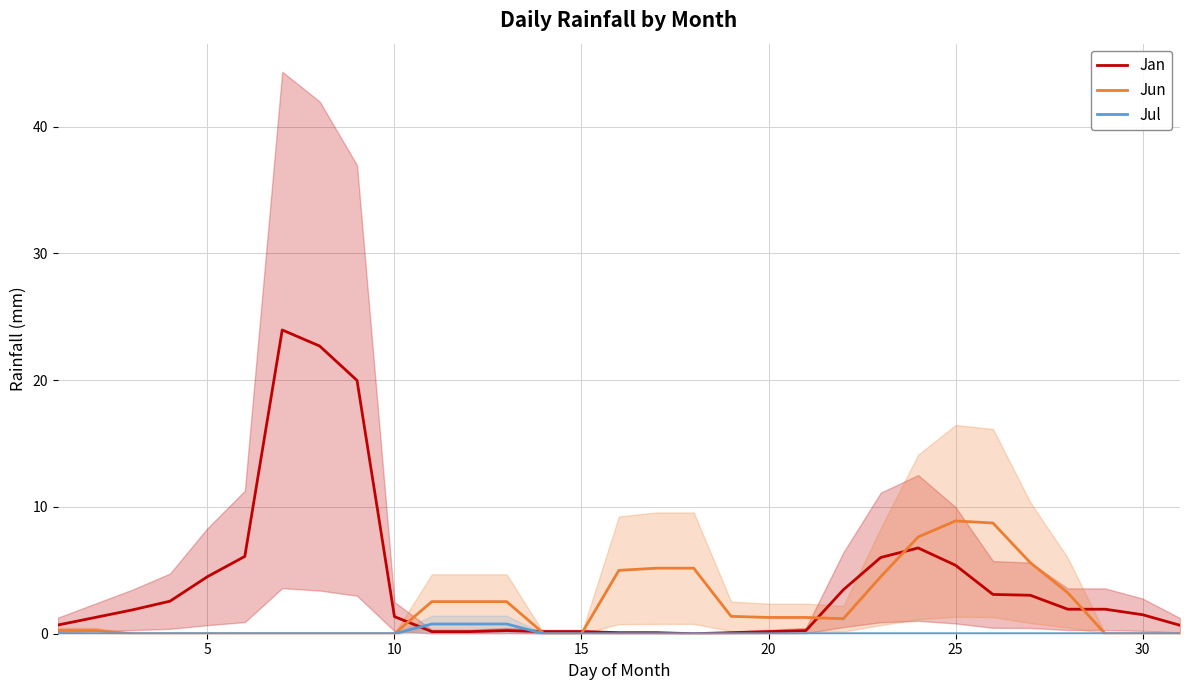

At how many categories does at least one series exceed 15?

3